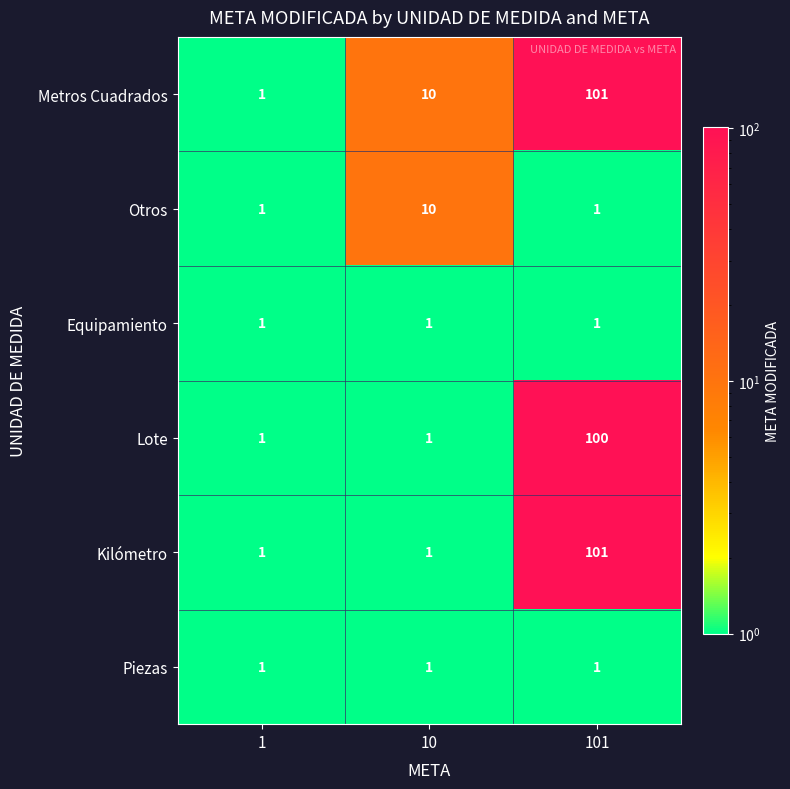

What is the difference between the Kilómetro values at 10 and 101?

100